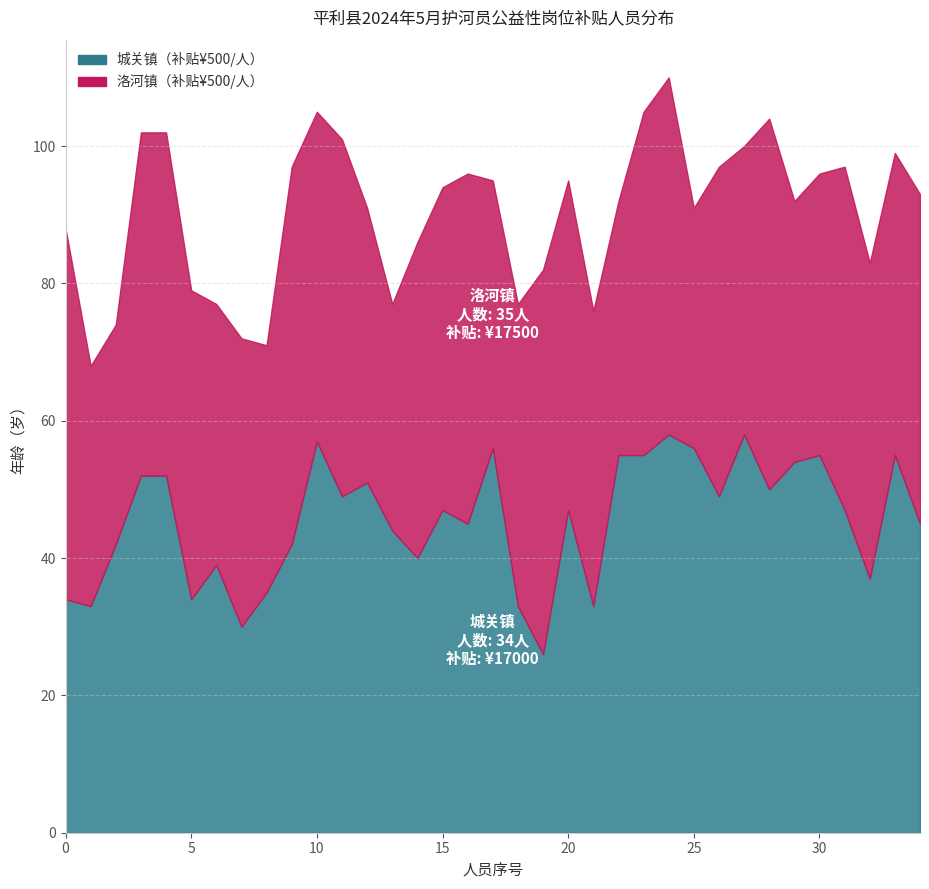

At which label is 城关镇 closest to 42?

2